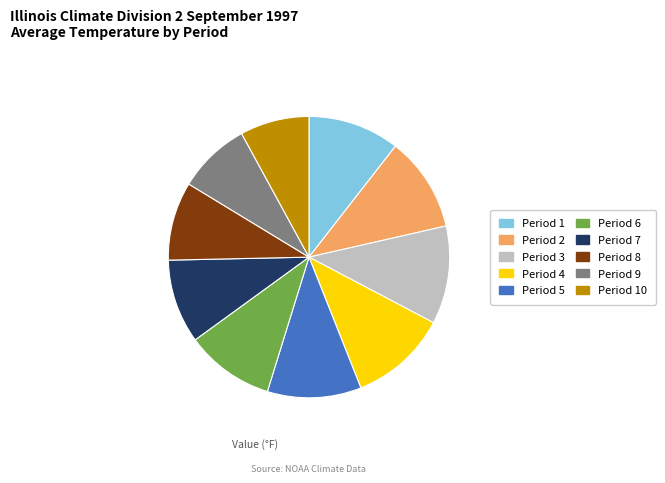

Does any single category account for the majority?

No